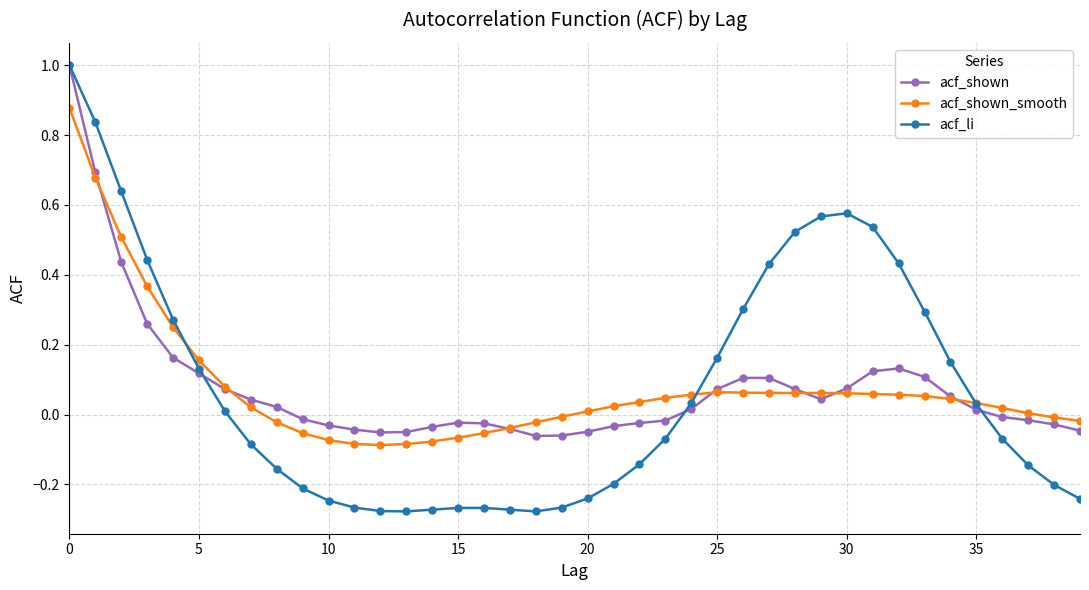

What is the sum of all acf_li values?

2.9